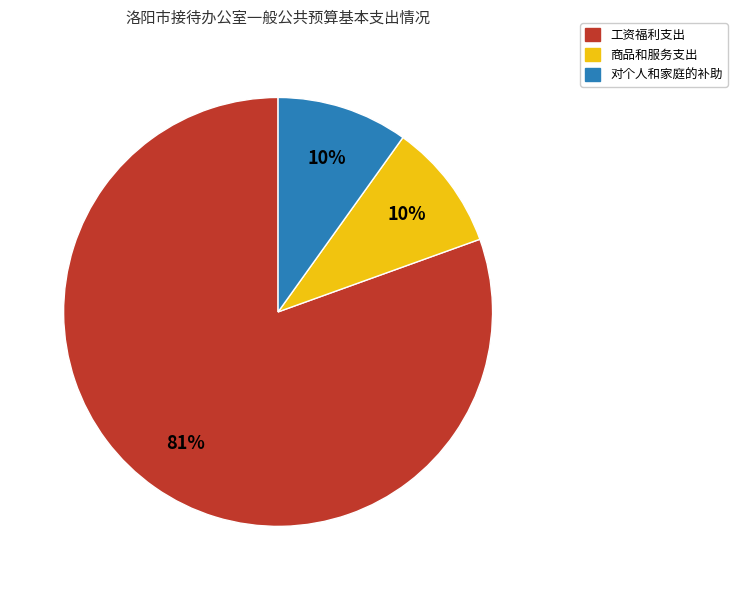

Approximately how many times larger is the value at 工资福利支出 compared to 对个人和家庭的补助?

8.1